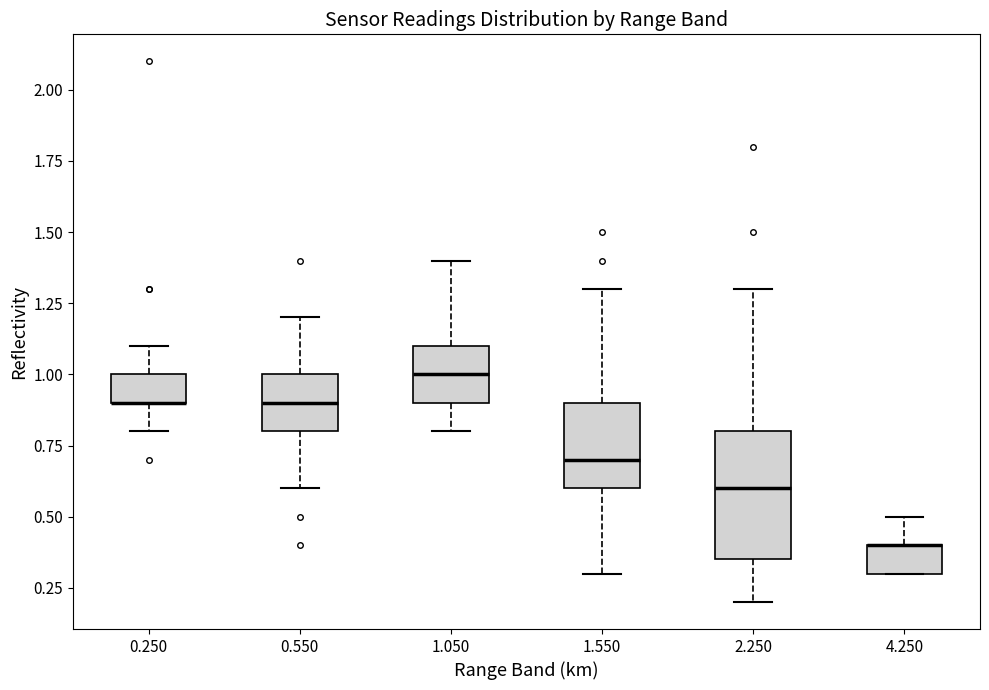

Comparing the boxes themselves (not the whiskers), which one is the tallest?

2.250